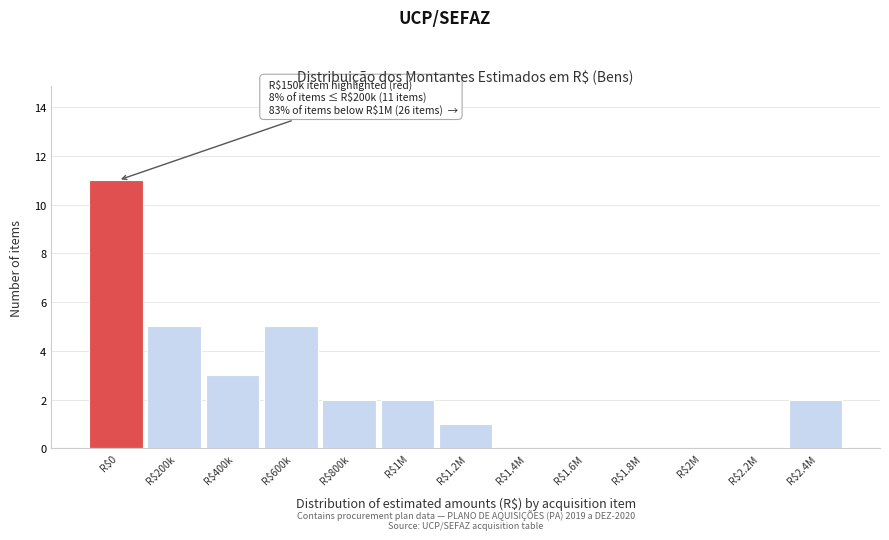

Which category has the highest value across all series?

R$0